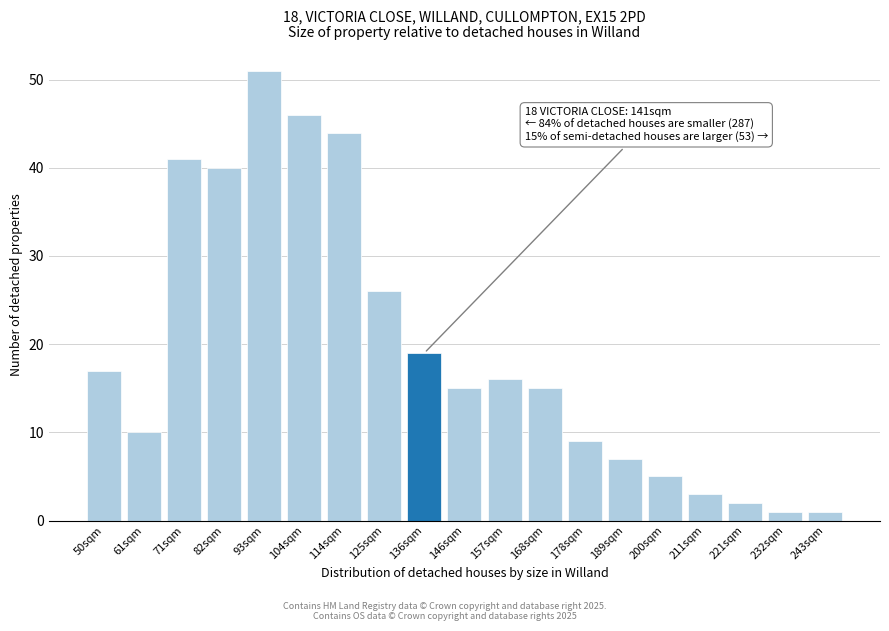

Reading left to right, transcribe all the data shown in this chart.

17	10	41	40	51	46	44	26	19	15	16	15	9	7	5	3	2	1	1